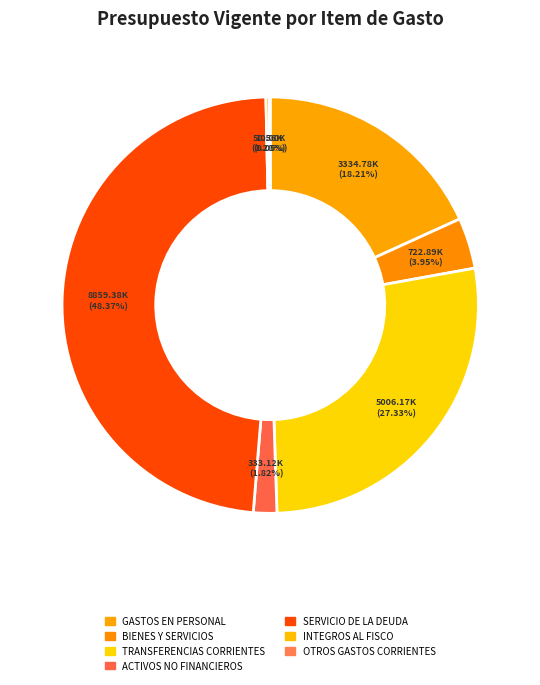

Does any single category account for the majority?

No